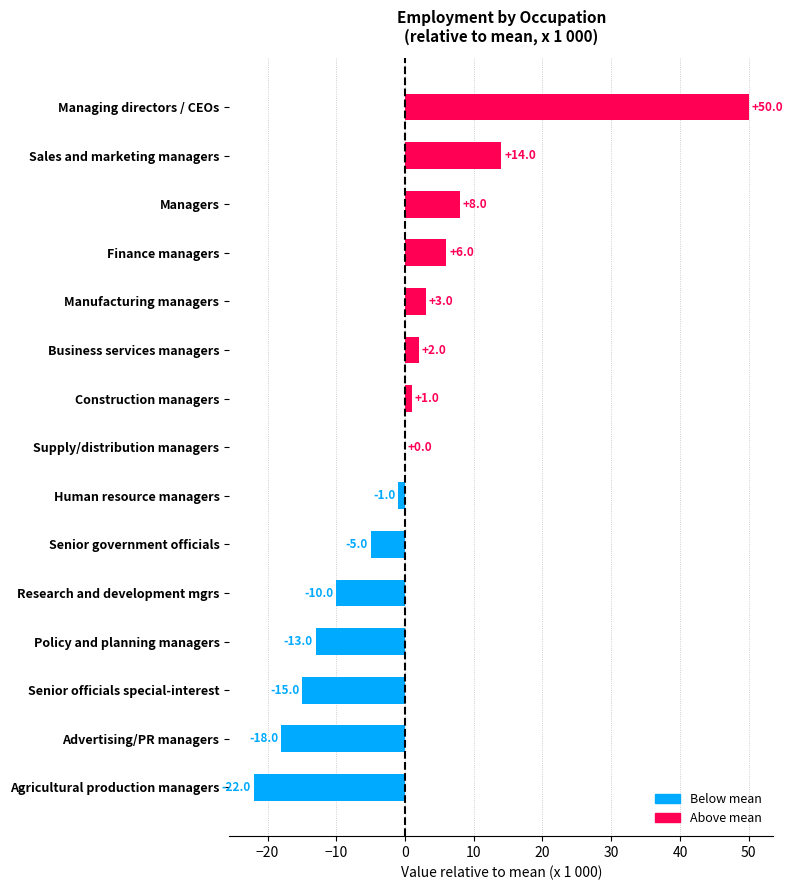

What value does the data have at Research and development mgrs?

-10